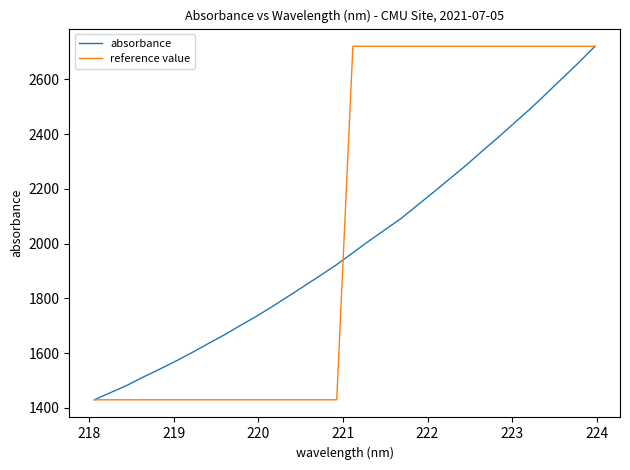

What is the highest value of the reference value series?

2721.4